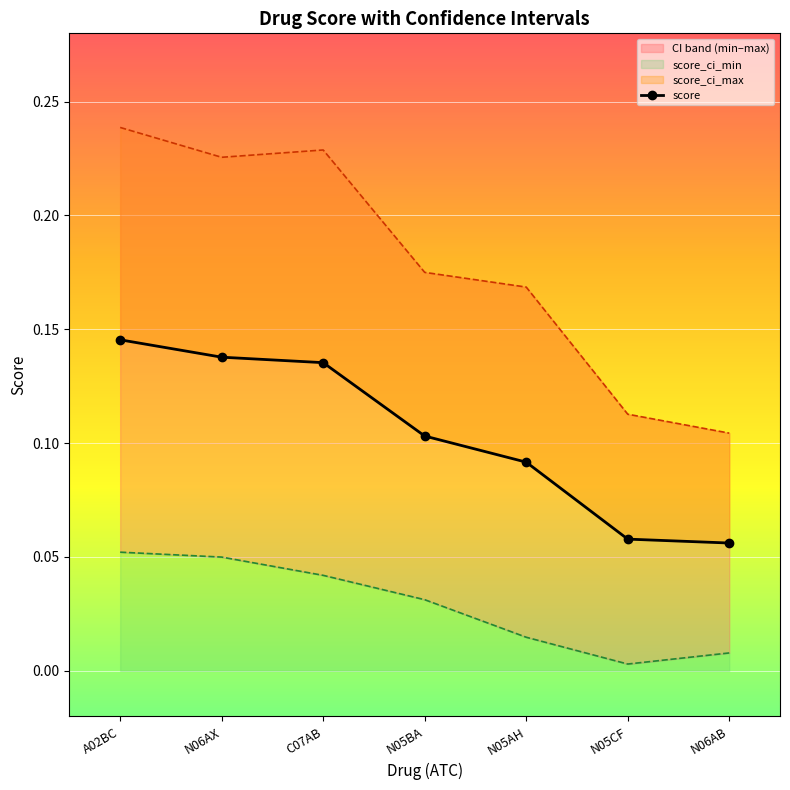

In score_ci_max, how many points are lower than both neighbors (excluding endpoints)?

1